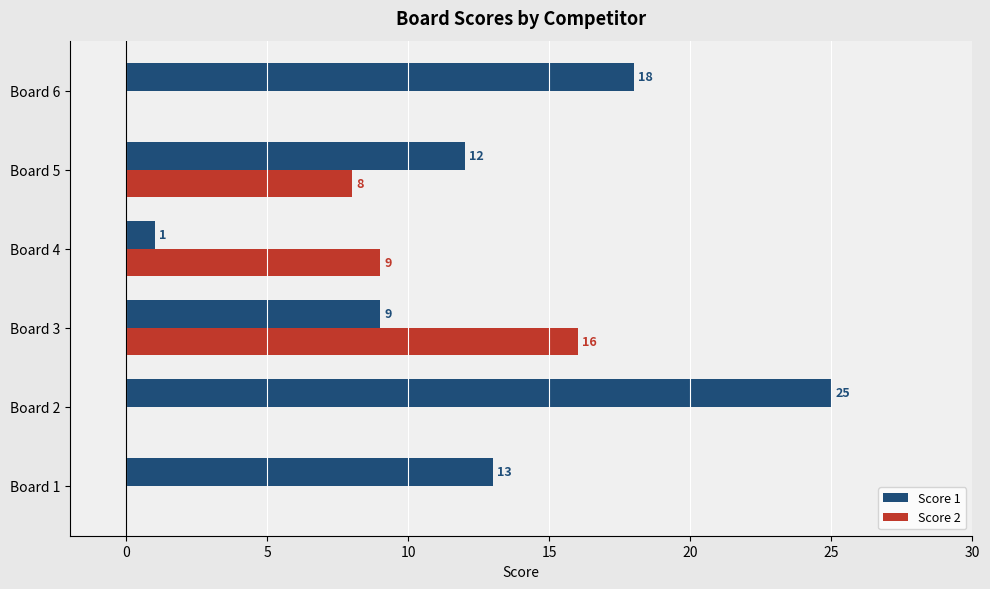

What is the maximum value shown in the chart?

25